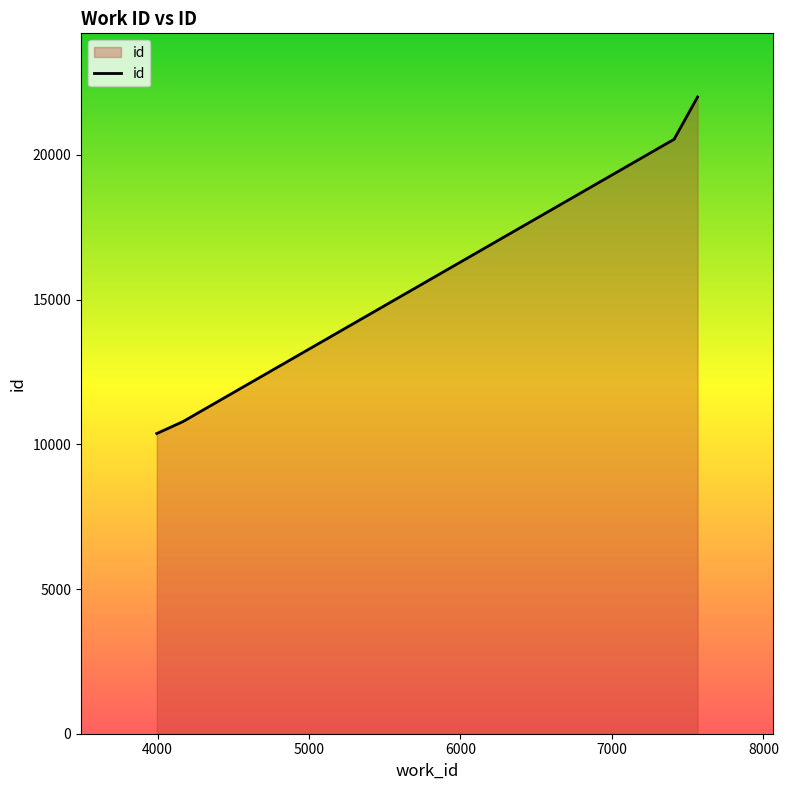

What is the smallest value displayed?

10374